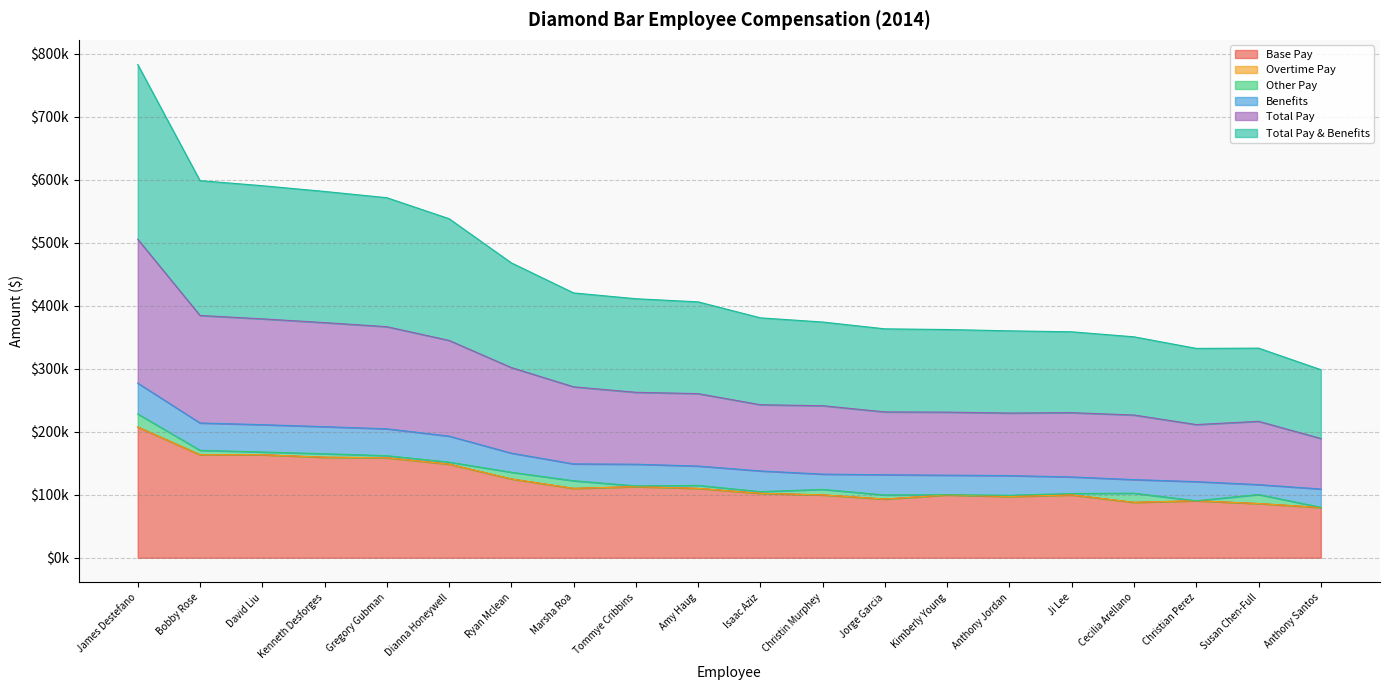

What is the sum of all Base Pay values?

2398280.7